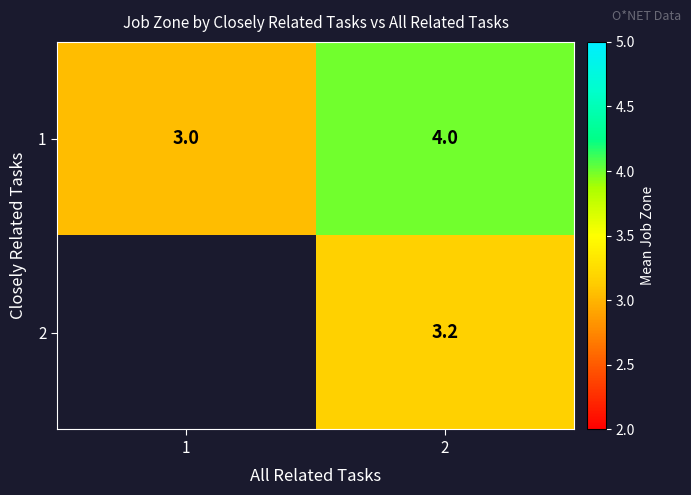

How many data points in 1 are less than 4?

1